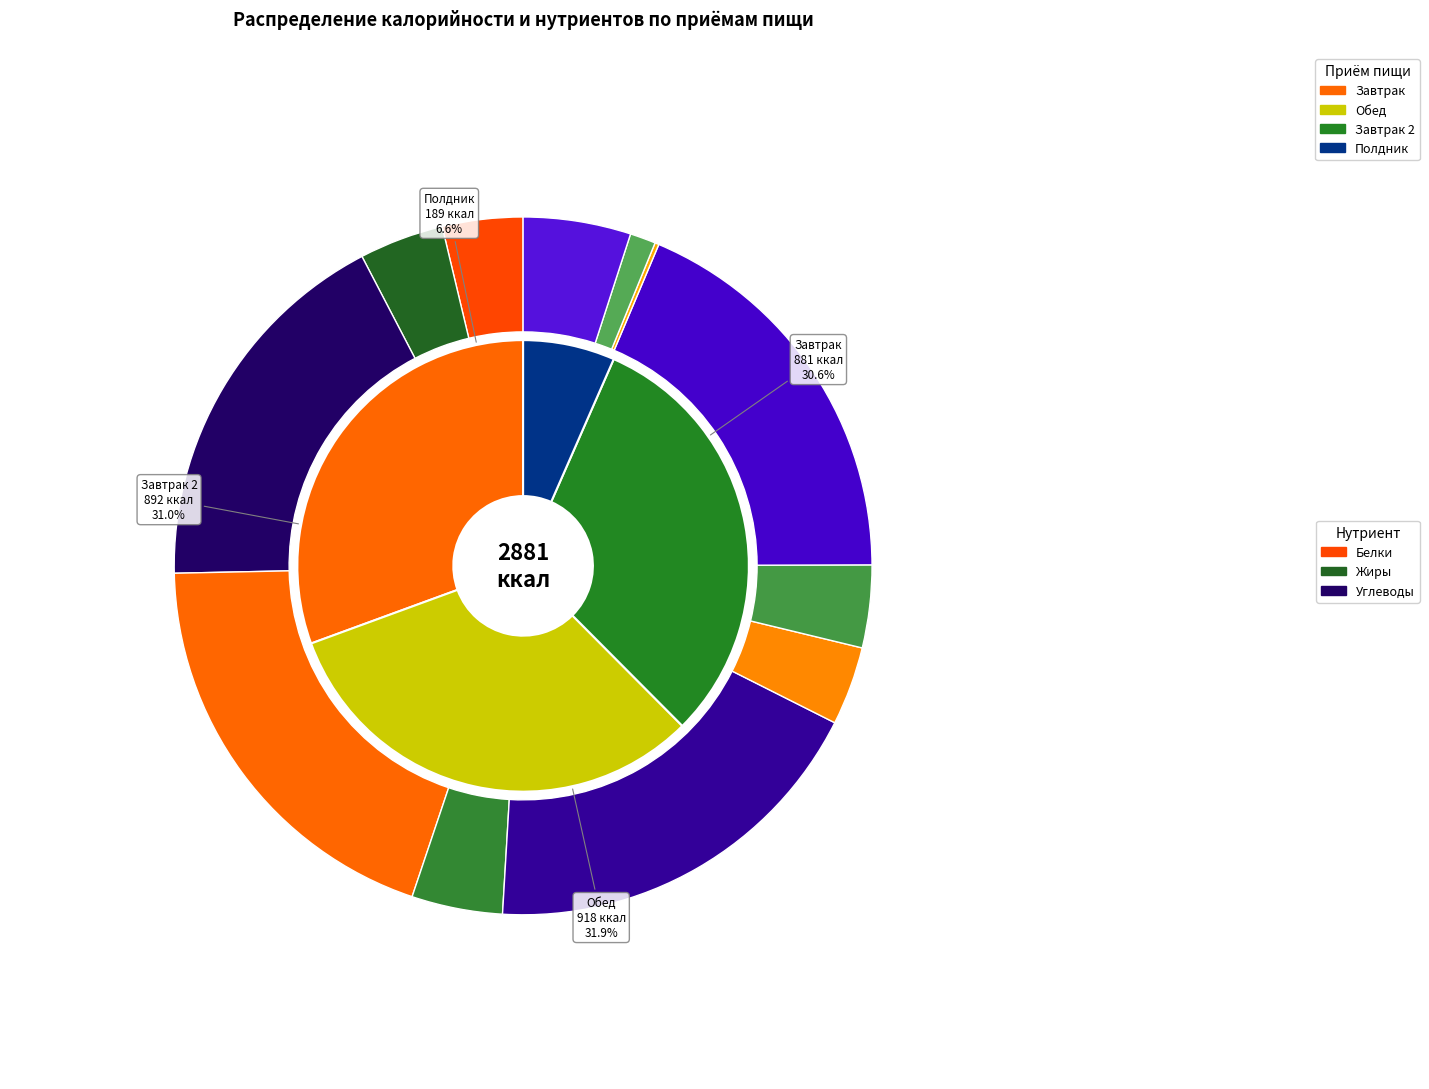

What is the total percentage of Завтрак 2 and Обед?

62.8%